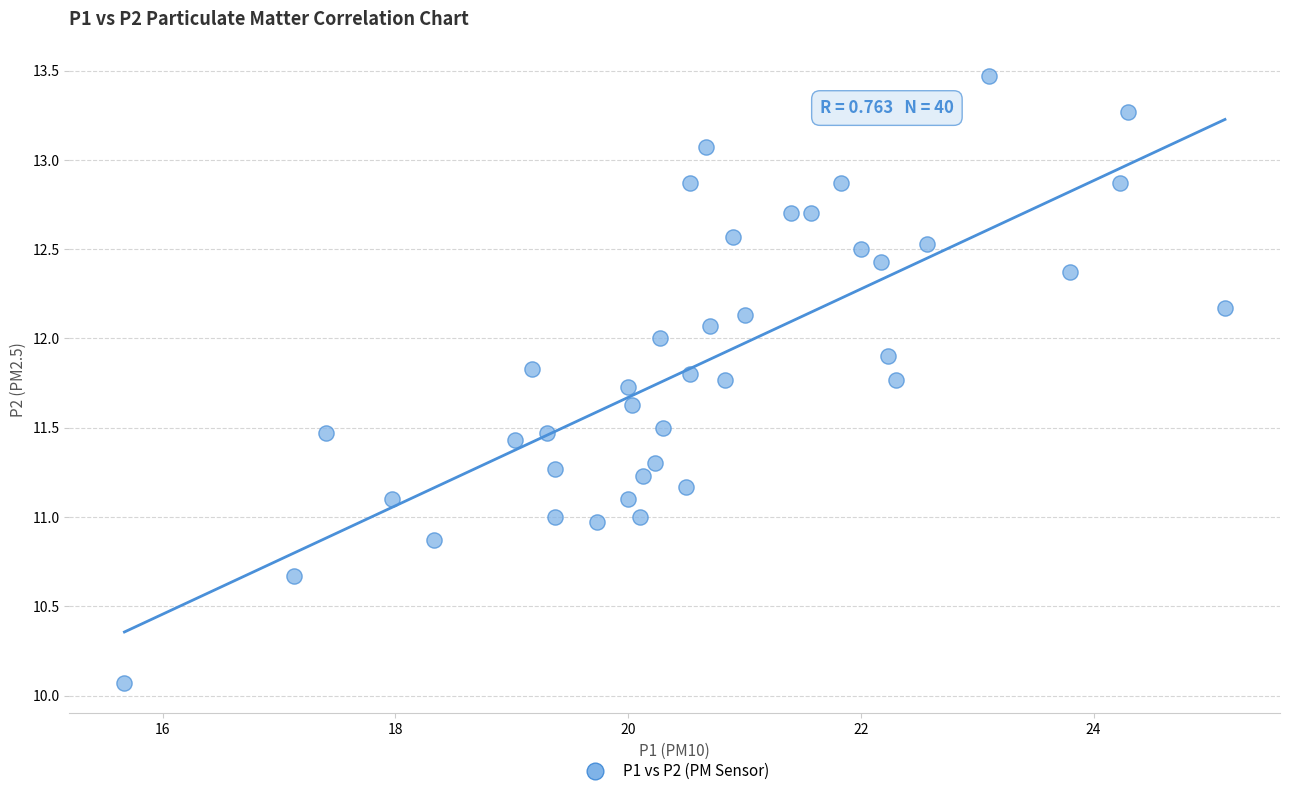

What is the range of X values (max minus min)?

9.5